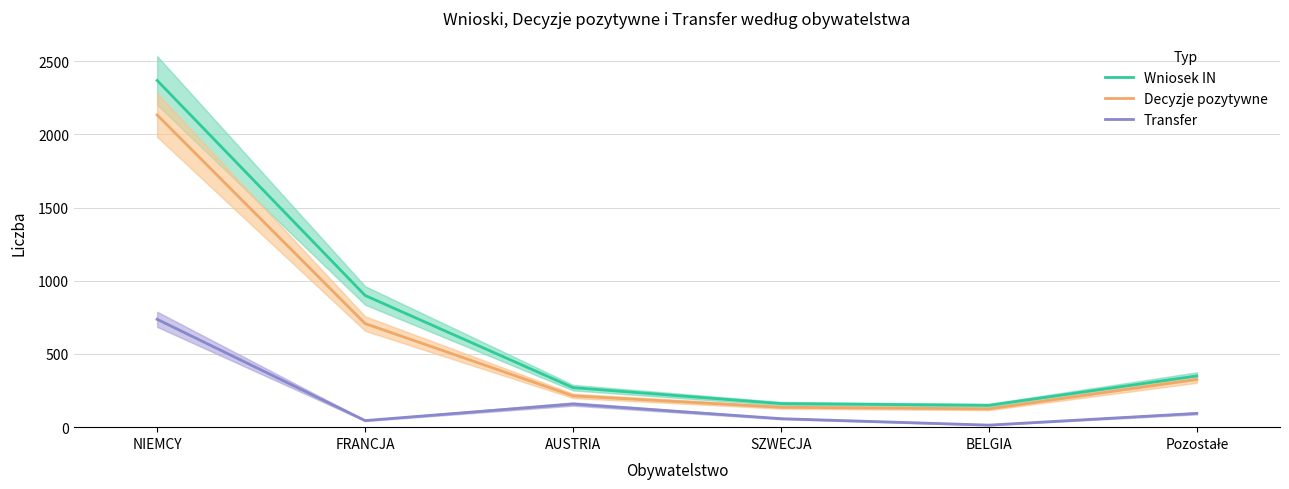

True or false: Transfer and Wniosek IN cross at least once.

False